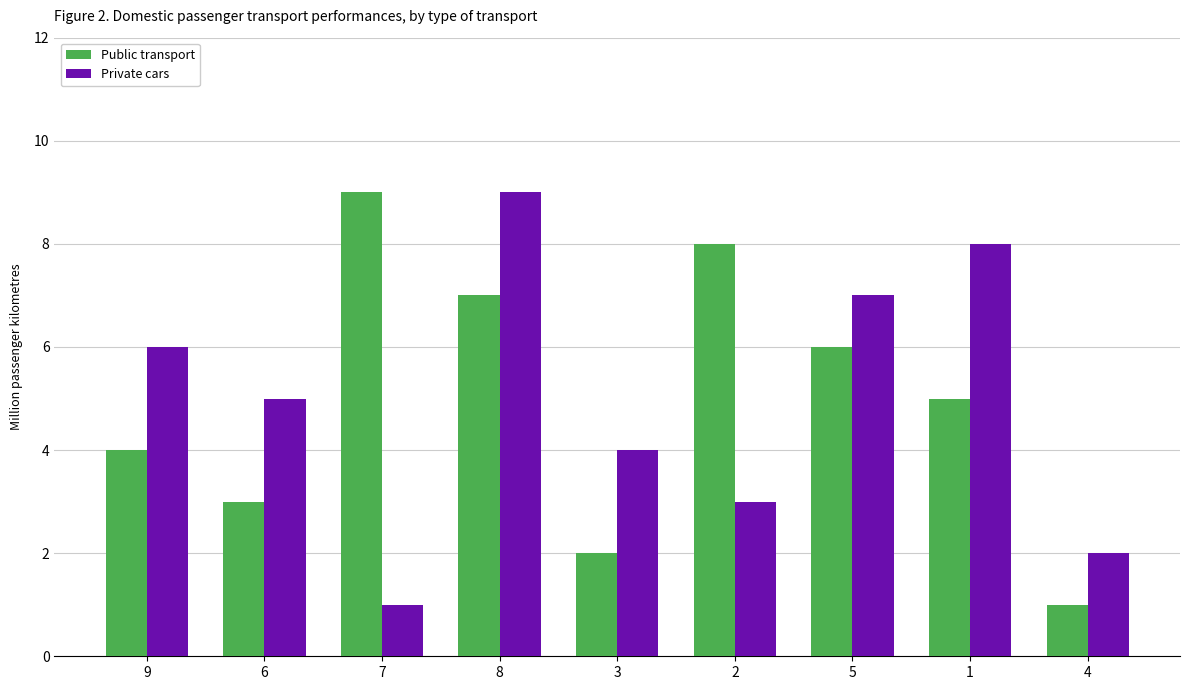

How many categories are shown in the chart?

9